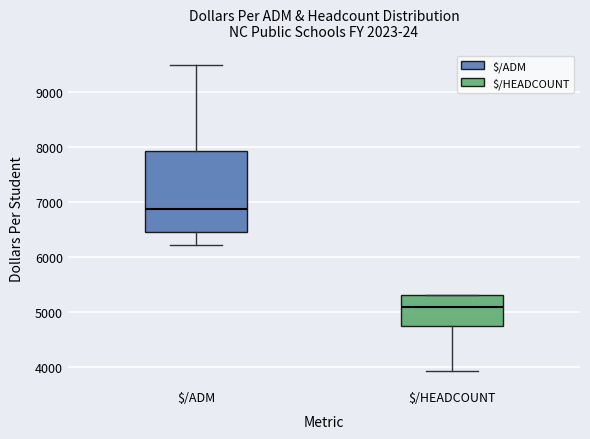

Reading left to right, transcribe this box plot: for each box, give where its median line is, the range the box spans, and where its two whiskers end, as read against the y-axis. The values are not printed on the chart, so give them approximately, as read against the axis.

$/ADM: median 6900, box 6500 to 7900, whiskers 6200 to 9500
$/HEADCOUNT: median 5100, box 4800 to 5300, whiskers 3900 to 5300